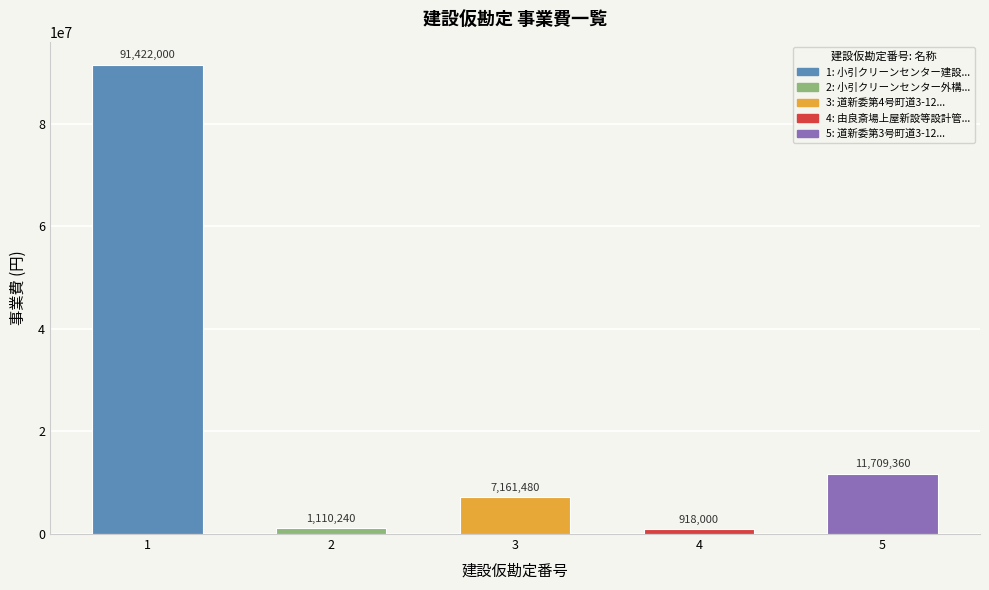

Which label corresponds to the smallest value in the chart?

4